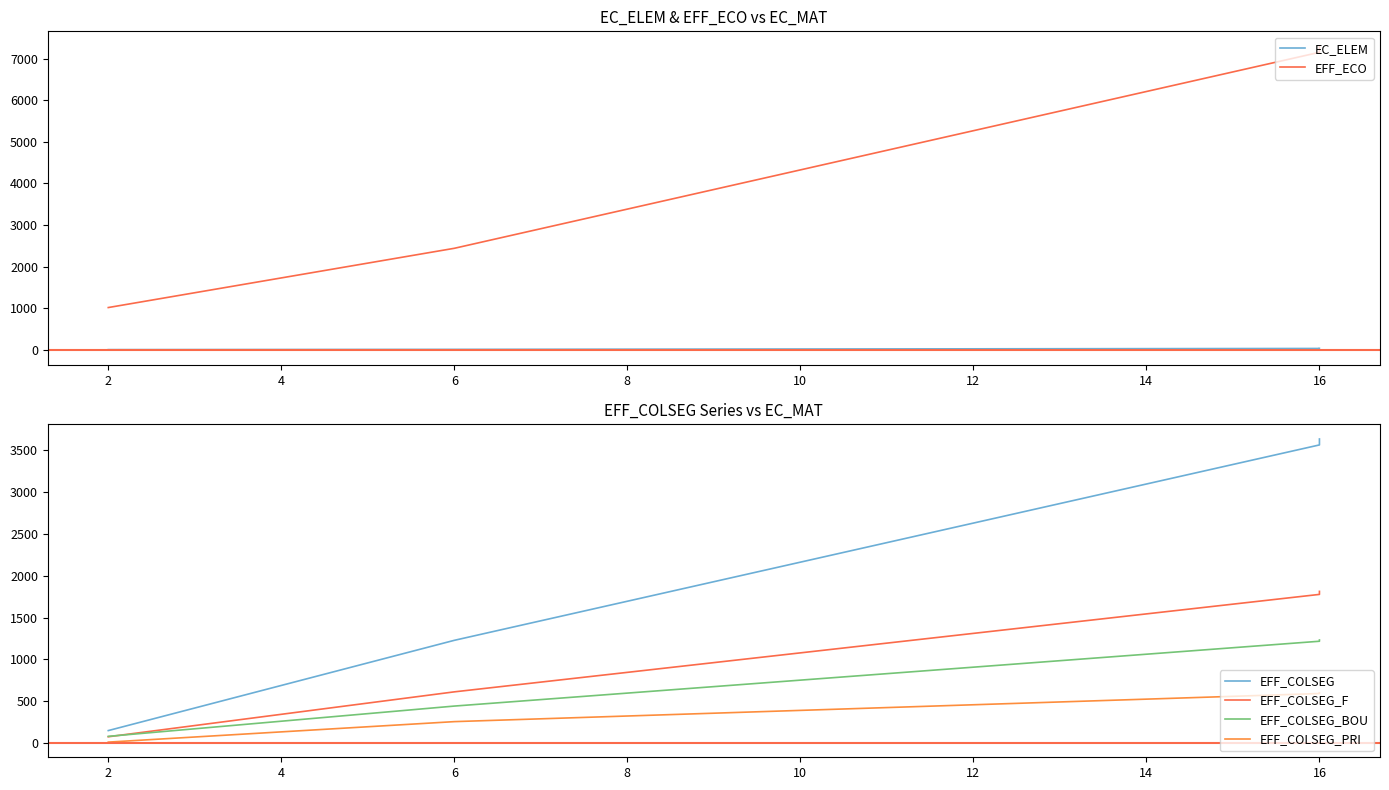

The value of EFF_COLSEG_PRI at 16 is 330. True or false?

False